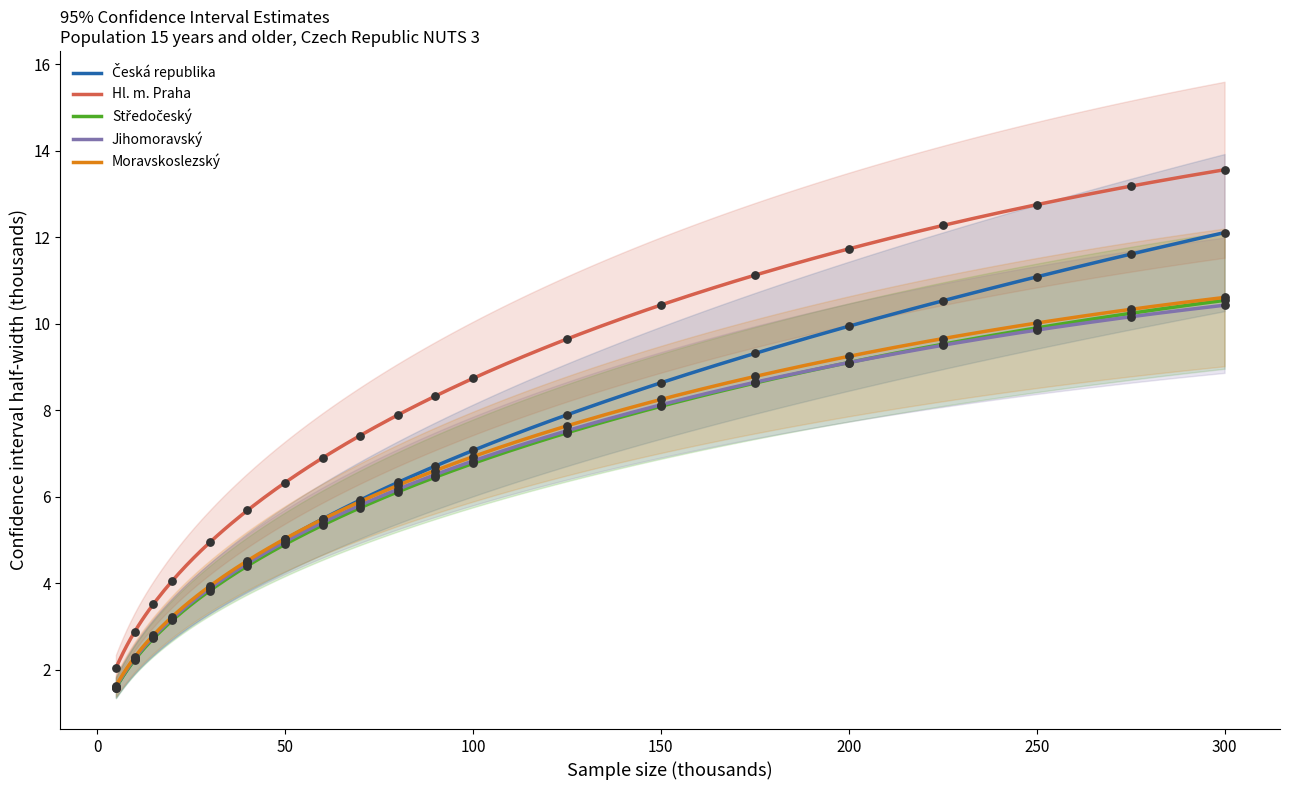

Is the value of Hl. m. Praha at 100 greater than the value of Středočeský at 20?

Yes